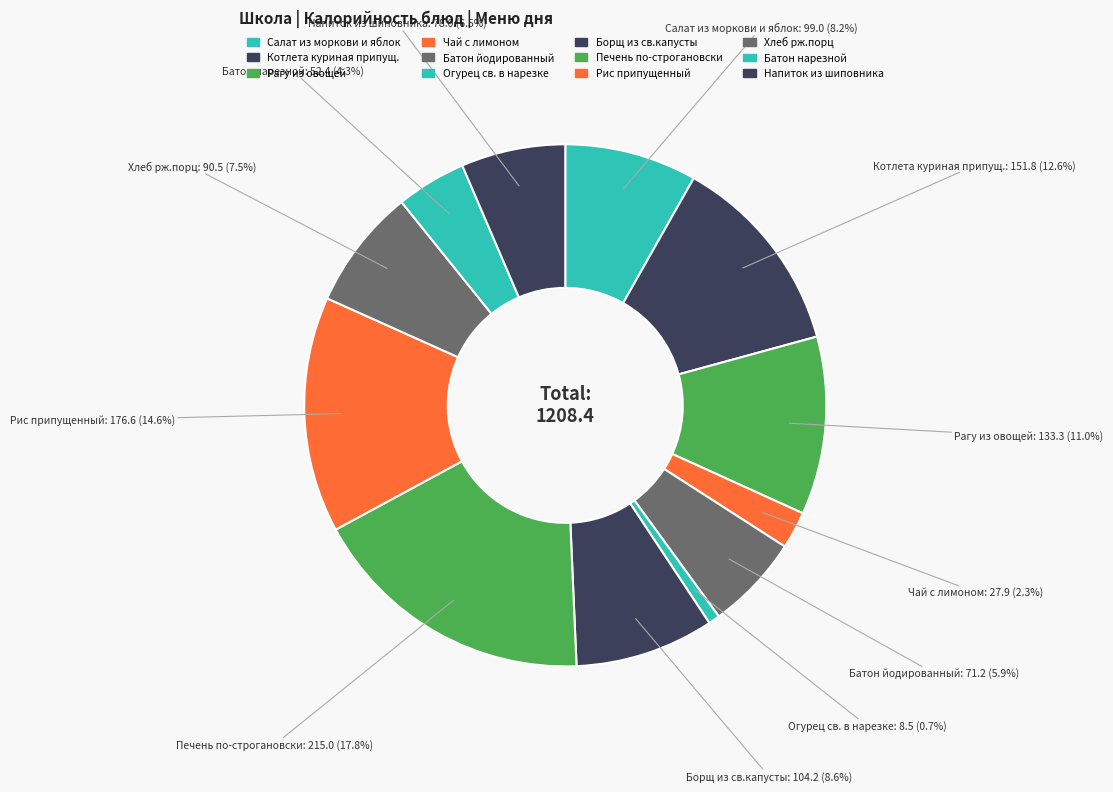

Does any single category account for the majority?

No